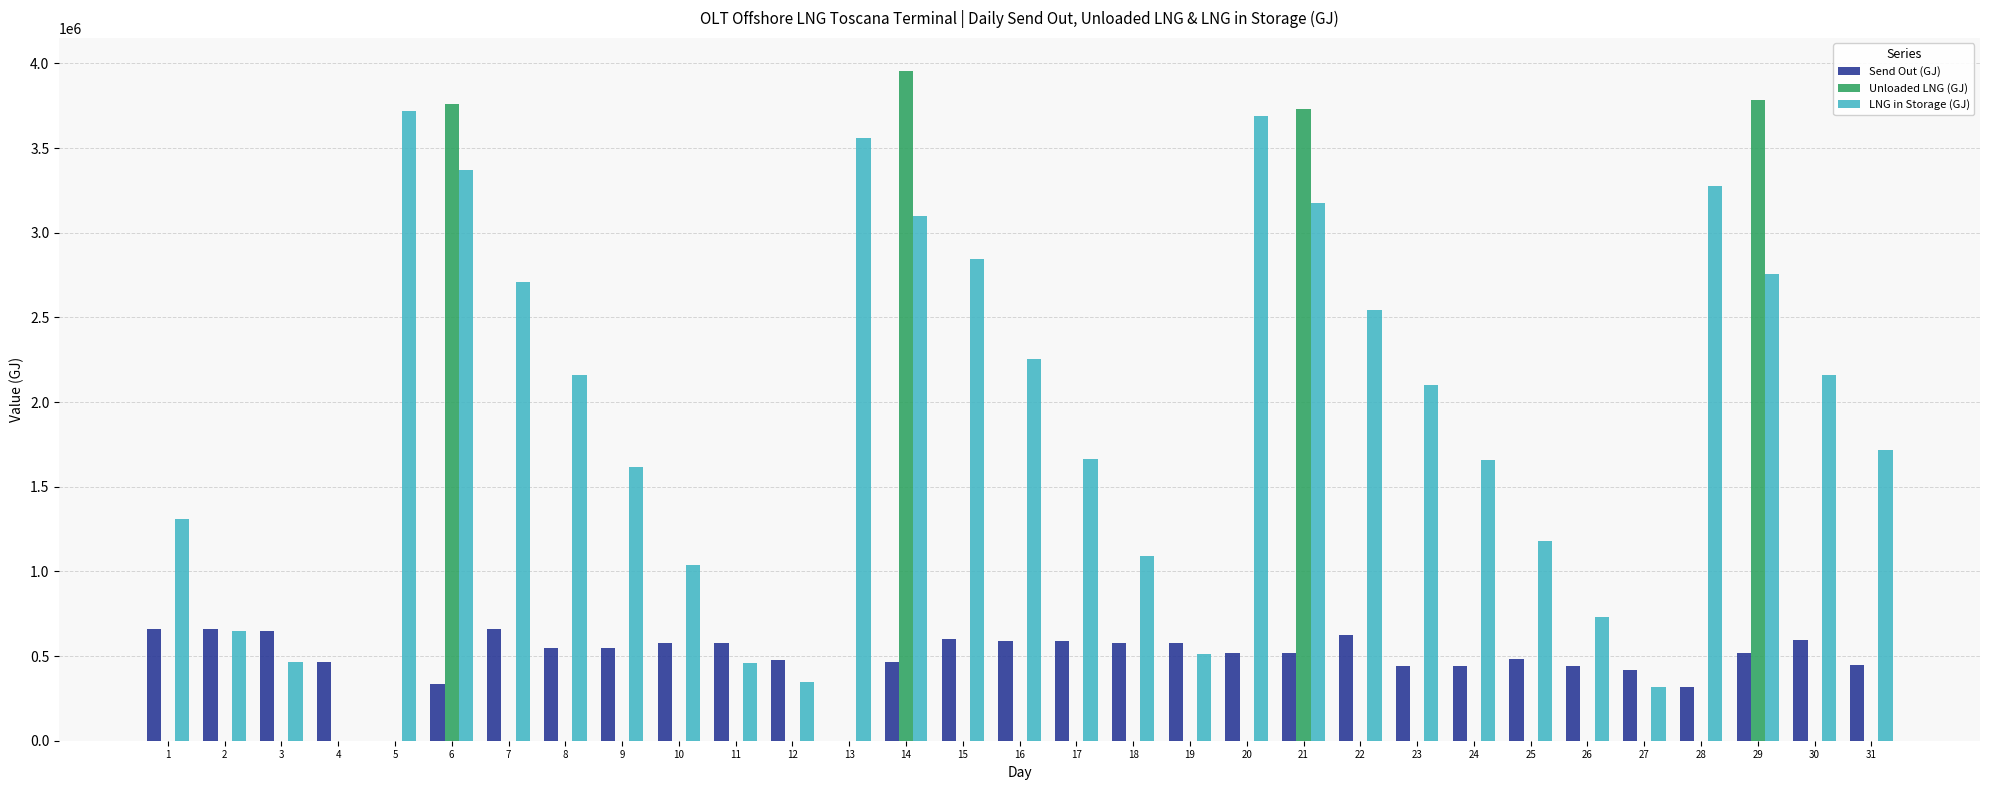

Which series has the largest total across all categories?

LNG in Storage (GJ)